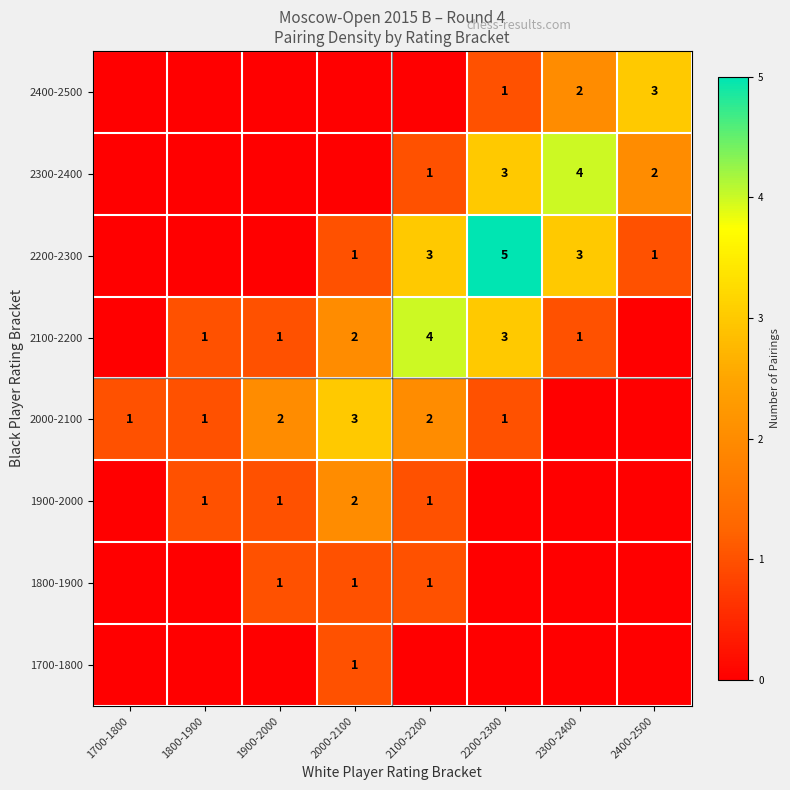

True or false: 2300-2400 has a value of 2 at 2200-2300.

False